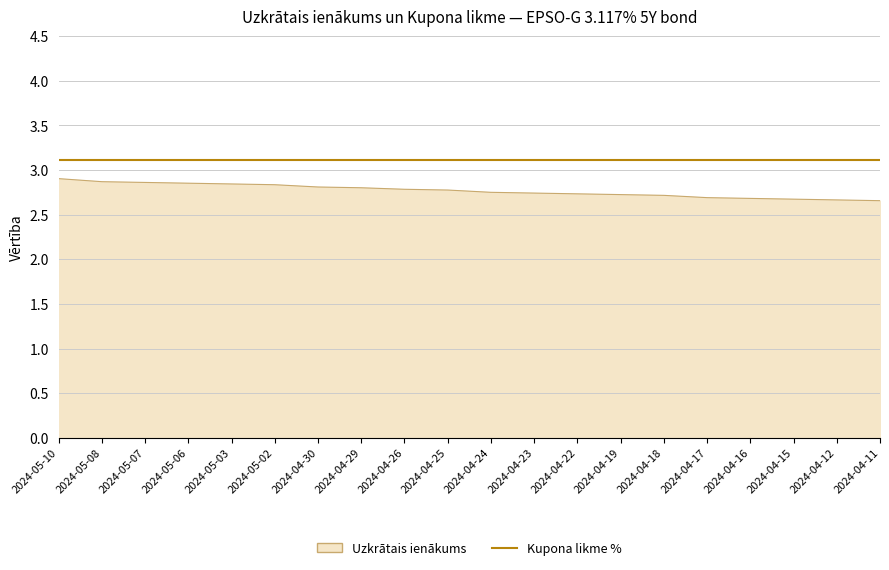

How many lines are shown in the chart?

2